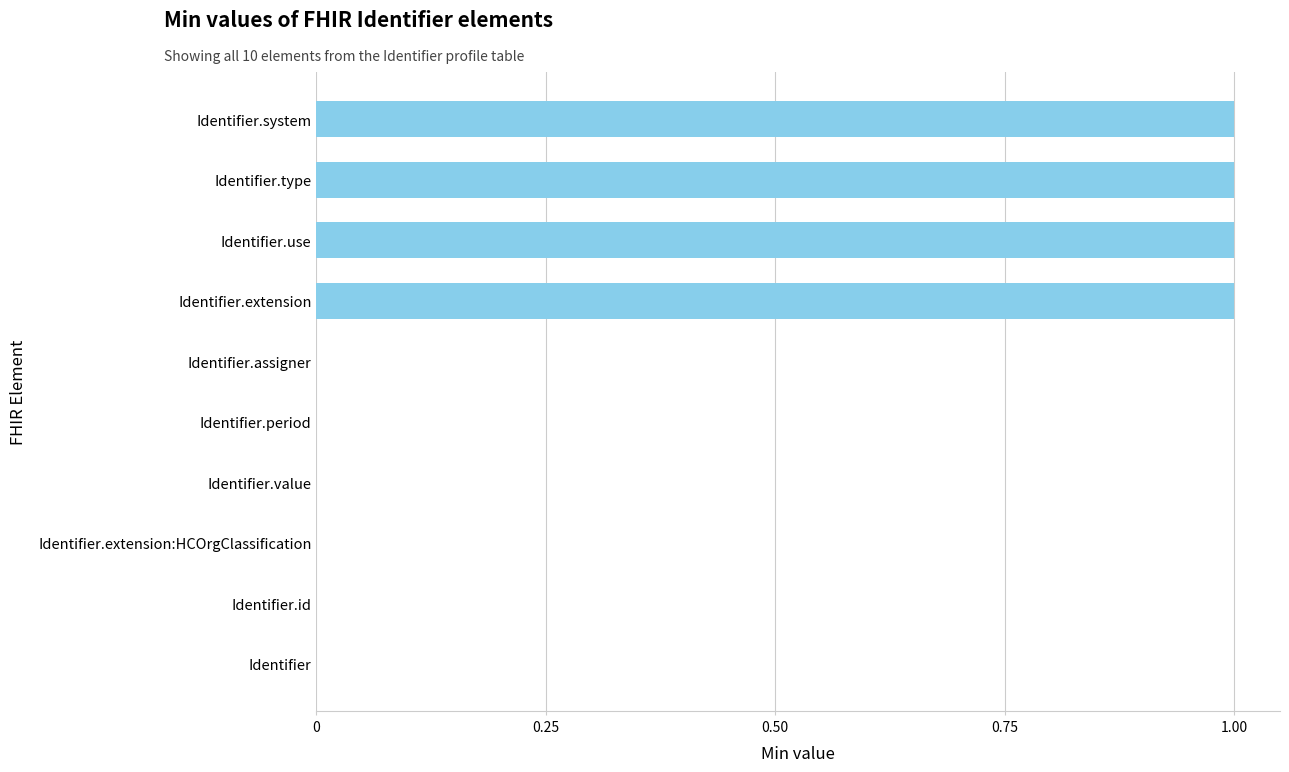

The chart shows a value of 1 at Identifier.use. True or false?

True